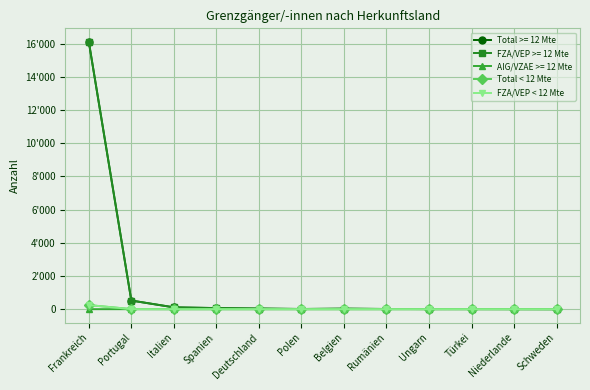

List the labels in order of Total < 12 Mte value, largest first.

Frankreich, Portugal, Spanien, Deutschland, Italien, Polen, Belgien, Rumänien, Ungarn, Türkei, Niederlande, Schweden